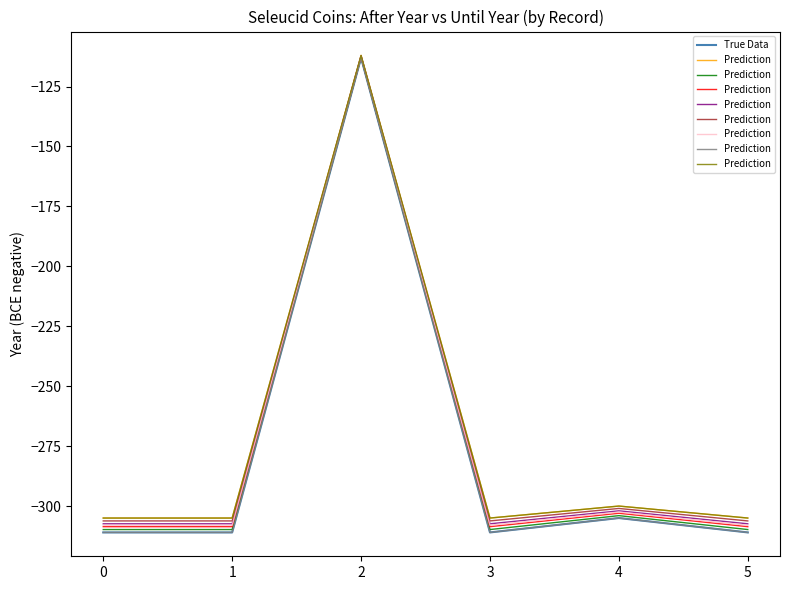

The value of True Data at 1 is -311. True or false?

True